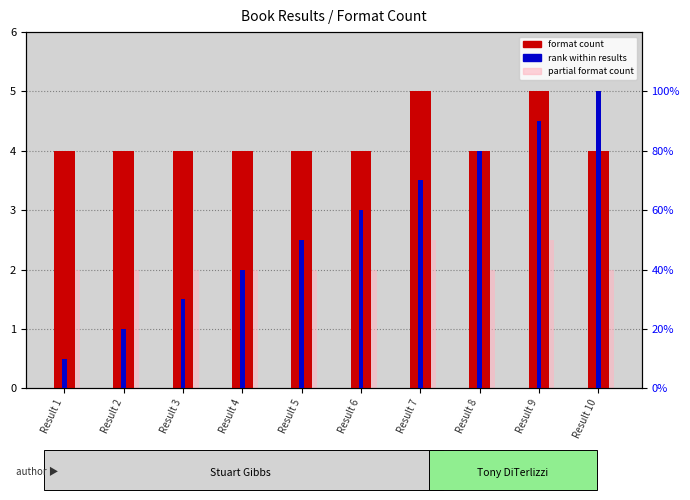

Count the number of data series in this chart.

3